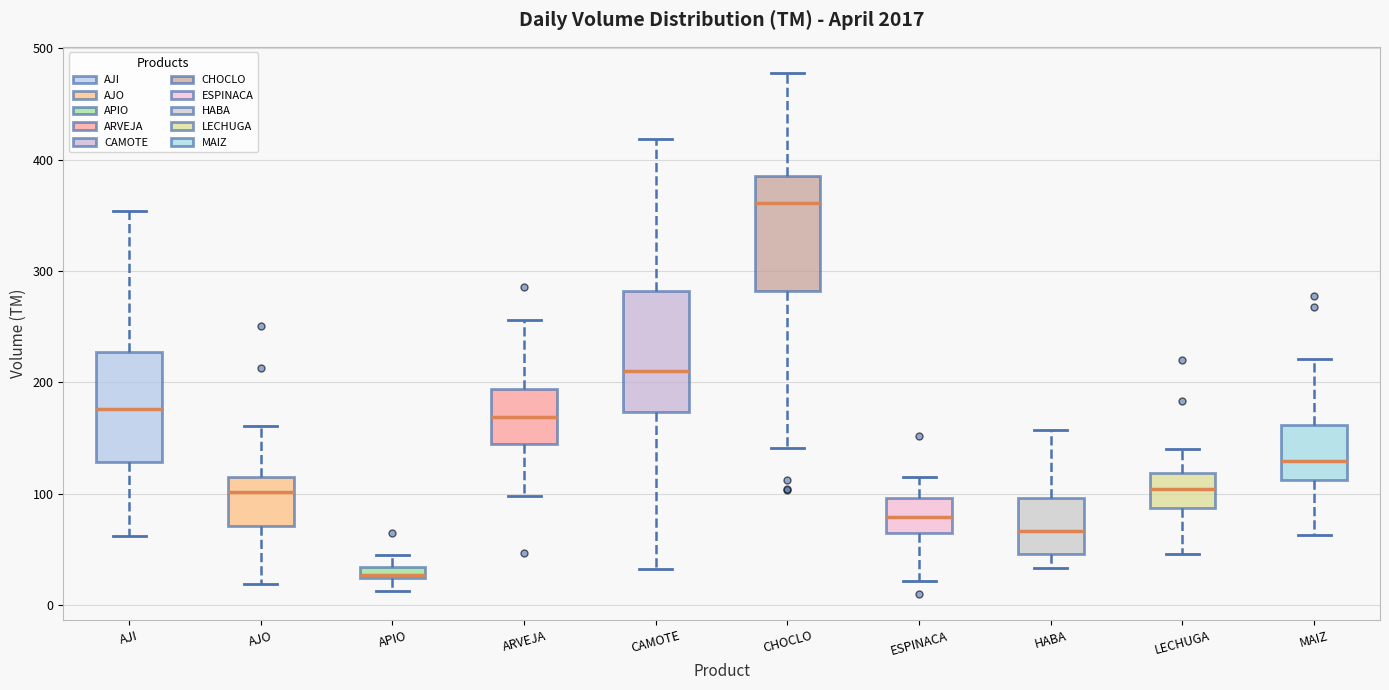

Where does the lower whisker of the box for MAIZ end on the y-axis? The values are not printed on the chart, so give them approximately, as read against the axis.

60